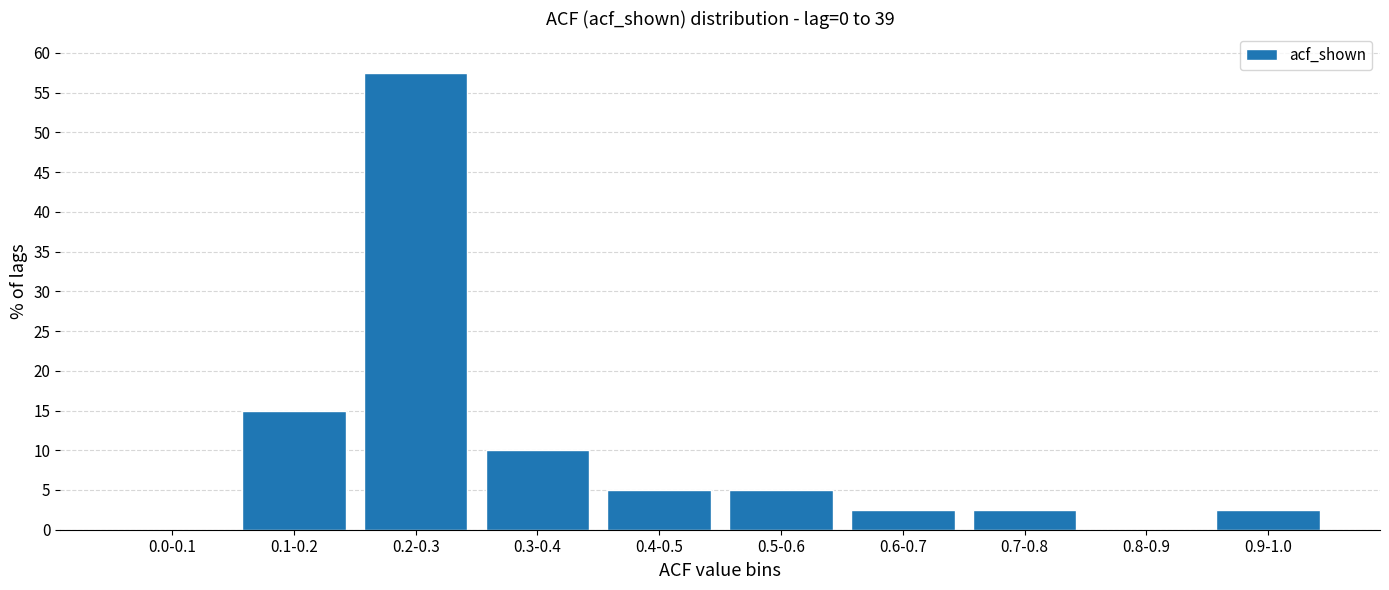

Reading left to right, extract all data points from this chart.

0.0-0.1=0.0	0.1-0.2=15.0	0.2-0.3=57.5	0.3-0.4=10.0	0.4-0.5=5.0	0.5-0.6=5.0	0.6-0.7=2.5	0.7-0.8=2.5	0.8-0.9=0.0	0.9-1.0=2.5